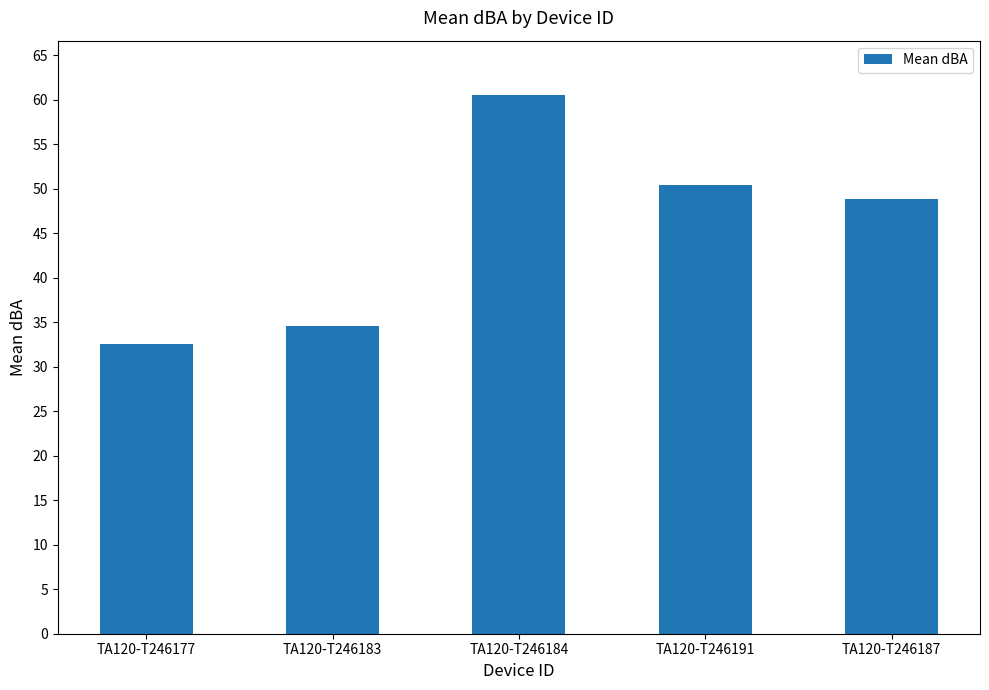

What is the maximum value shown in the chart?

60.6